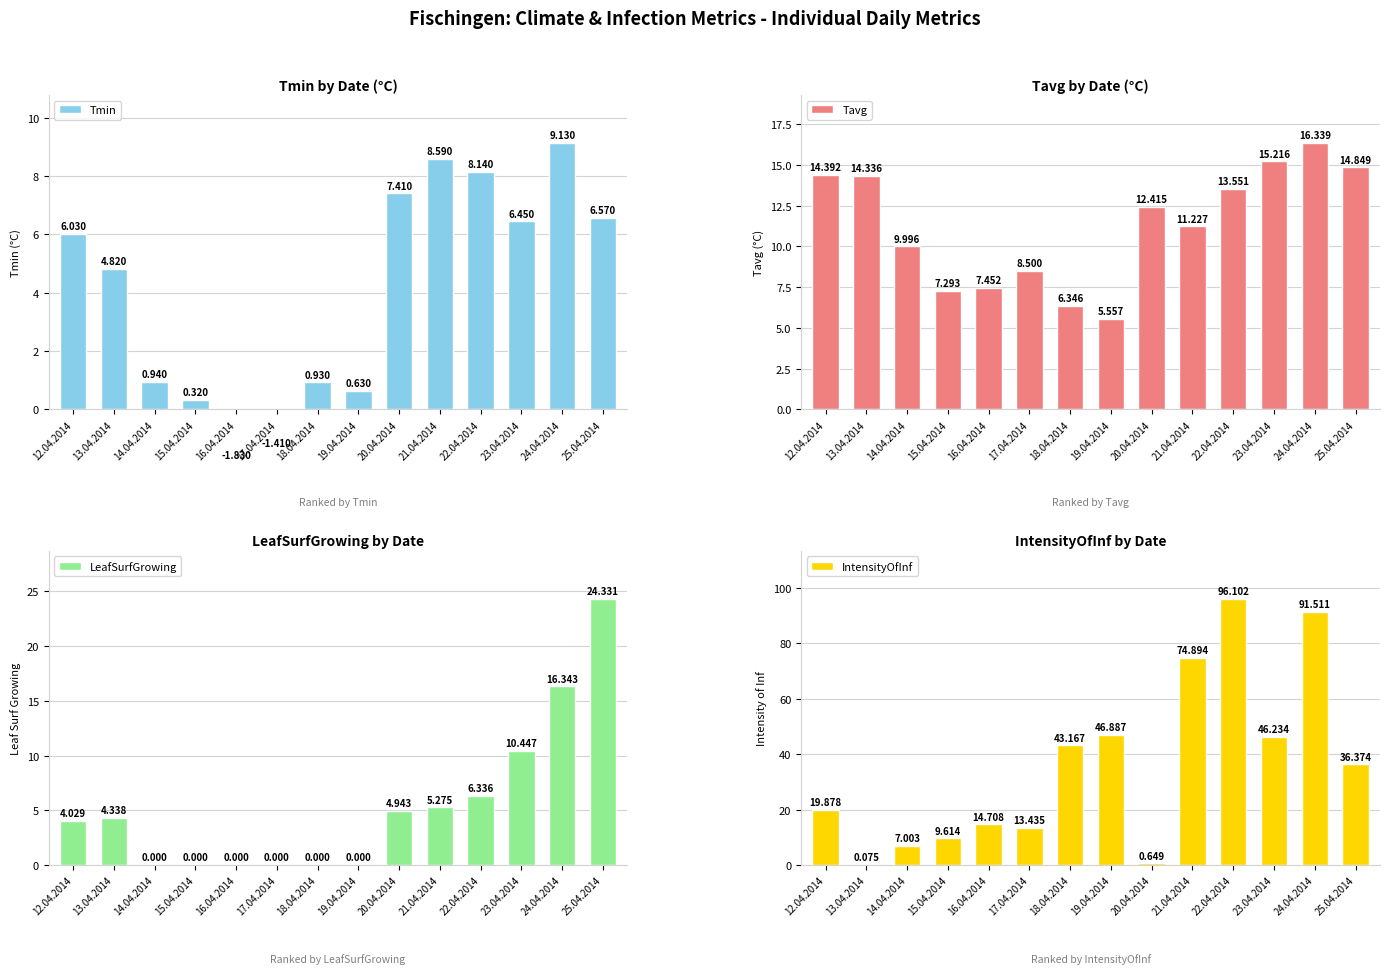

What is the label of the 1st bar from the left?

12.04.2014